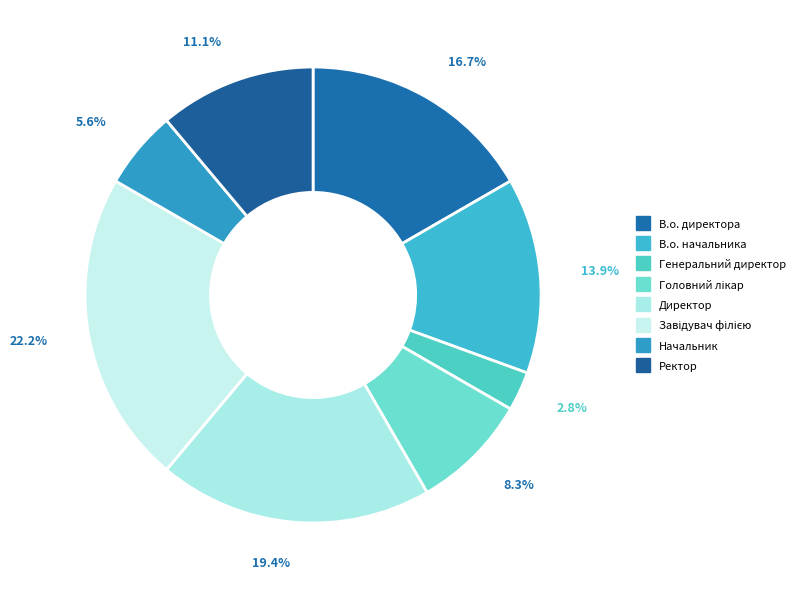

Count the number of slices in the pie.

8